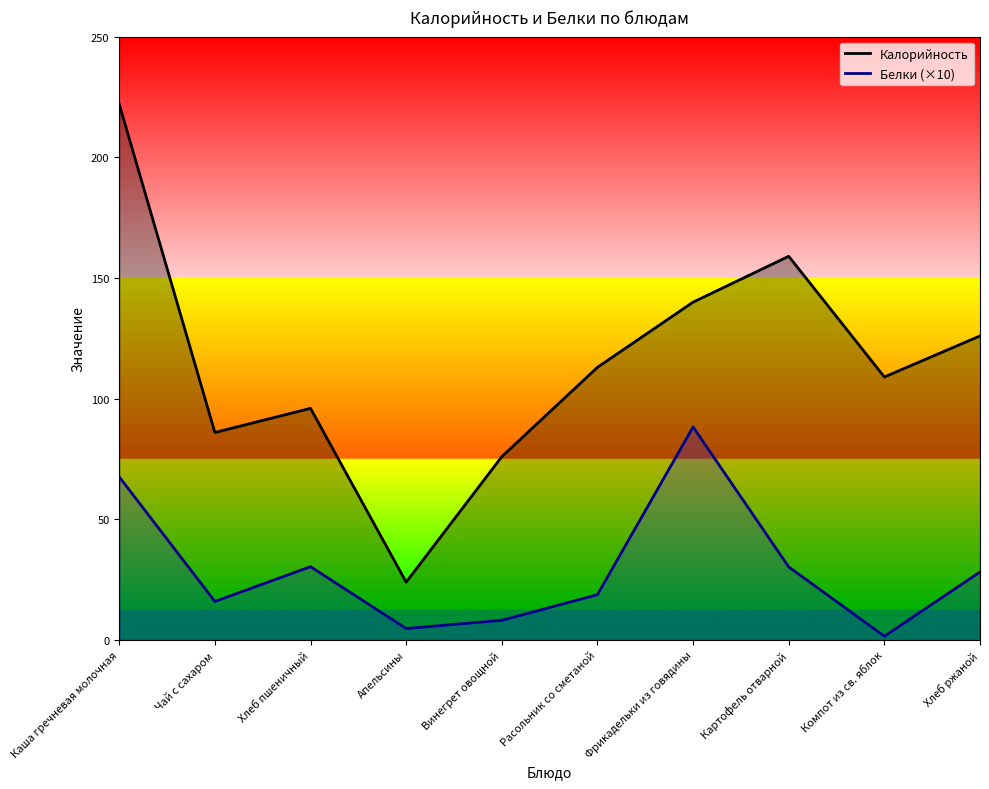

True or false: Калорийность and Белки (×10) intersect in this chart.

False